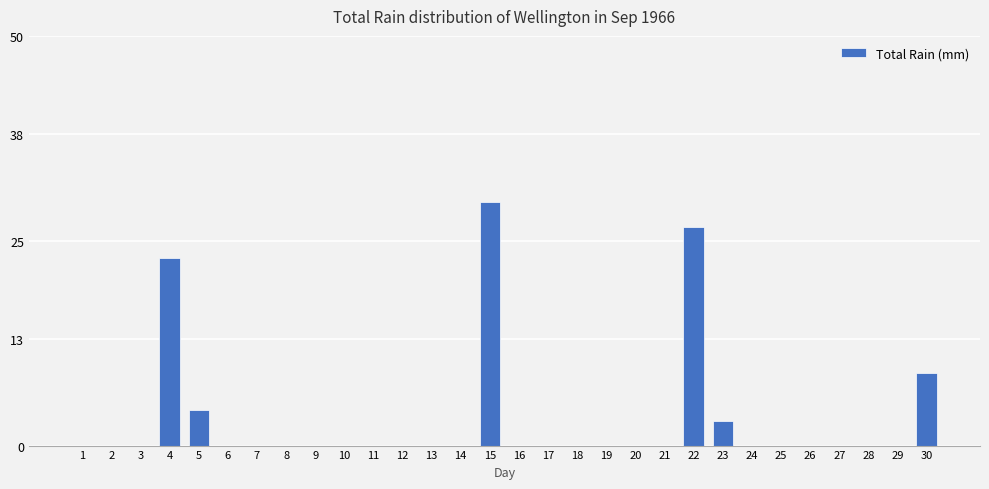

Reading right to left, what are all the values shown in this chart?

8.9	0.0	0.0	0.0	0.0	0.0	0.0	3.0	26.7	0.0	0.0	0.0	0.0	0.0	0.0	29.7	0.0	0.0	0.0	0.0	0.0	0.0	0.0	0.0	0.0	4.3	22.9	0.0	0.0	0.0